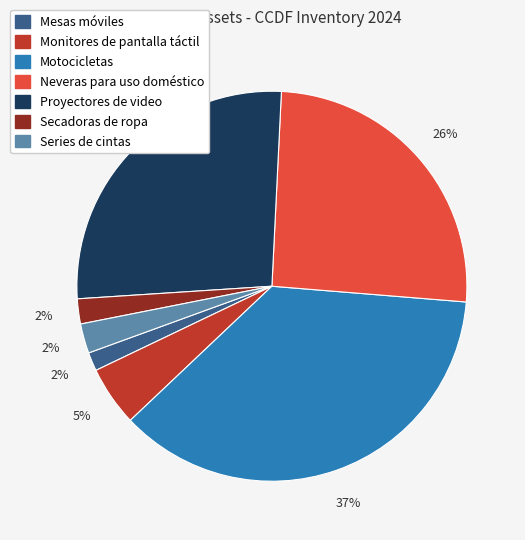

Does Mesas móviles represent more than half of the total?

No